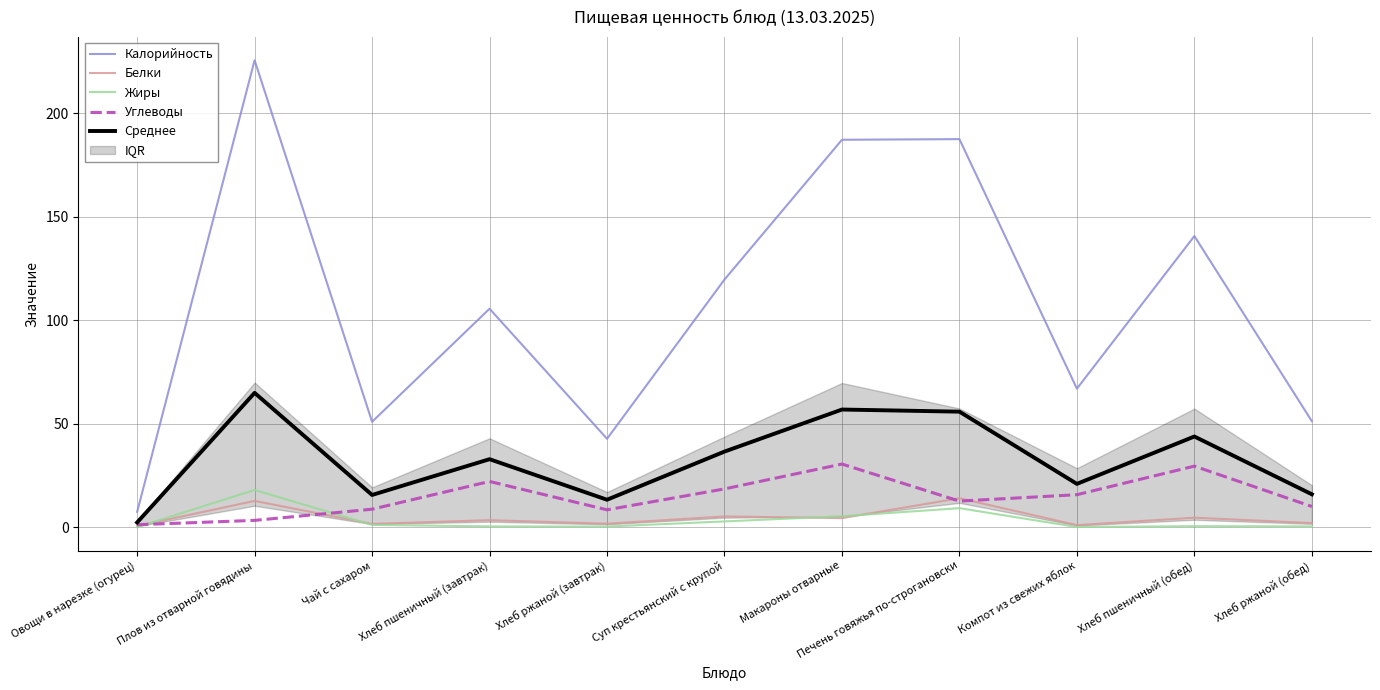

At Печень говяжья по-строгановски, list the series in order from largest to smallest.

Калорийность, Среднее, Белки, Углеводы, Жиры